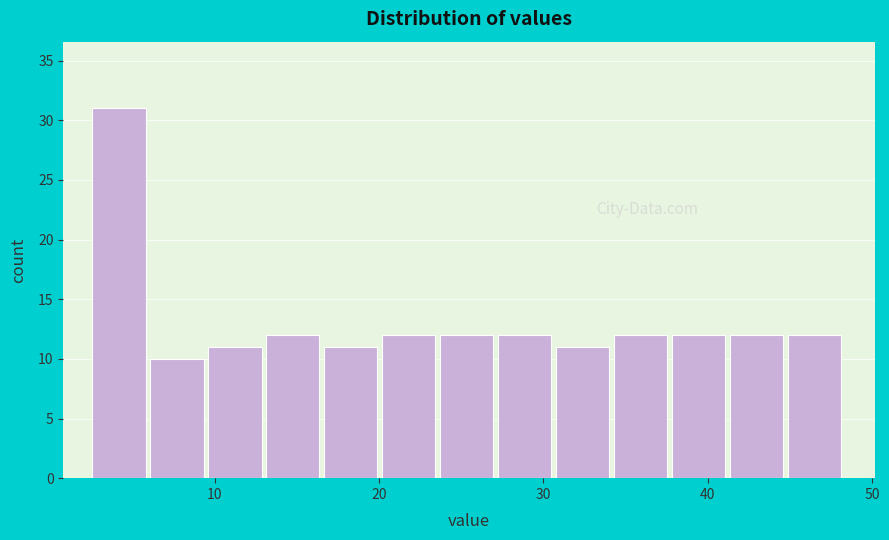

Around what value on the x-axis is the tallest bar? Give the approximate position of its centre, as read against the axis.

4